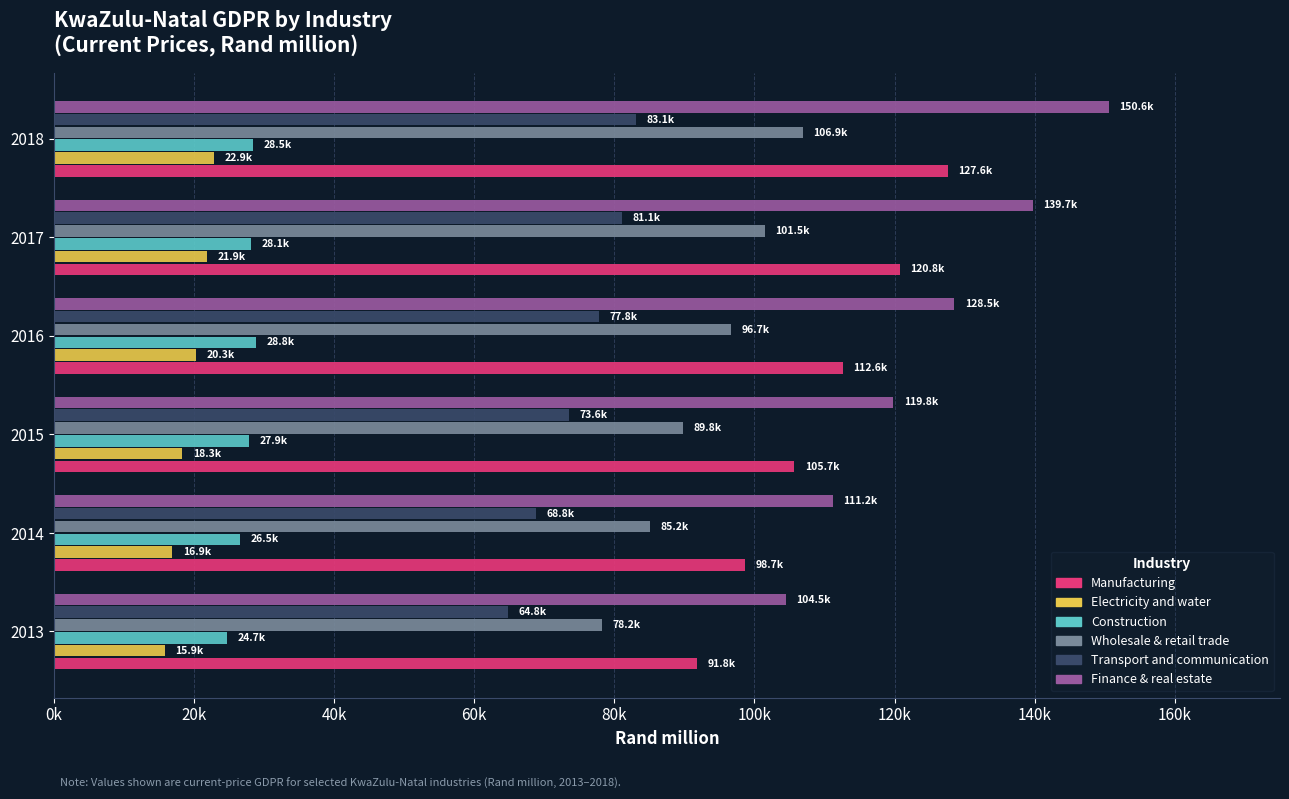

Rank the categories by Finance & real estate value from highest to lowest.

2018, 2017, 2016, 2015, 2014, 2013